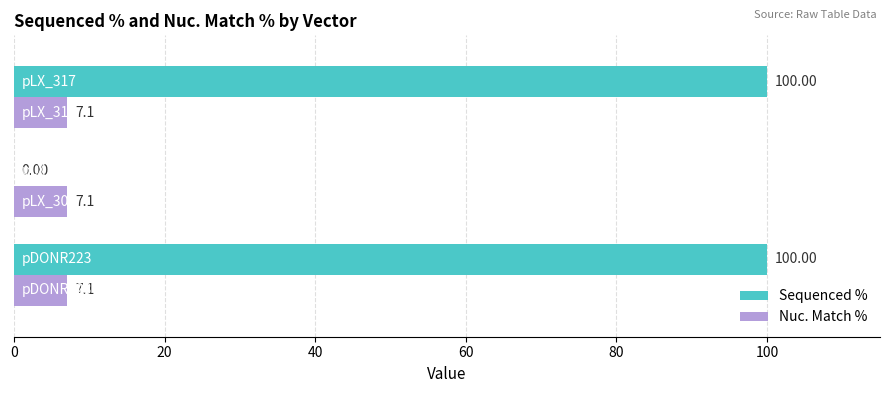

Which series has the largest total across all categories?

Sequenced %